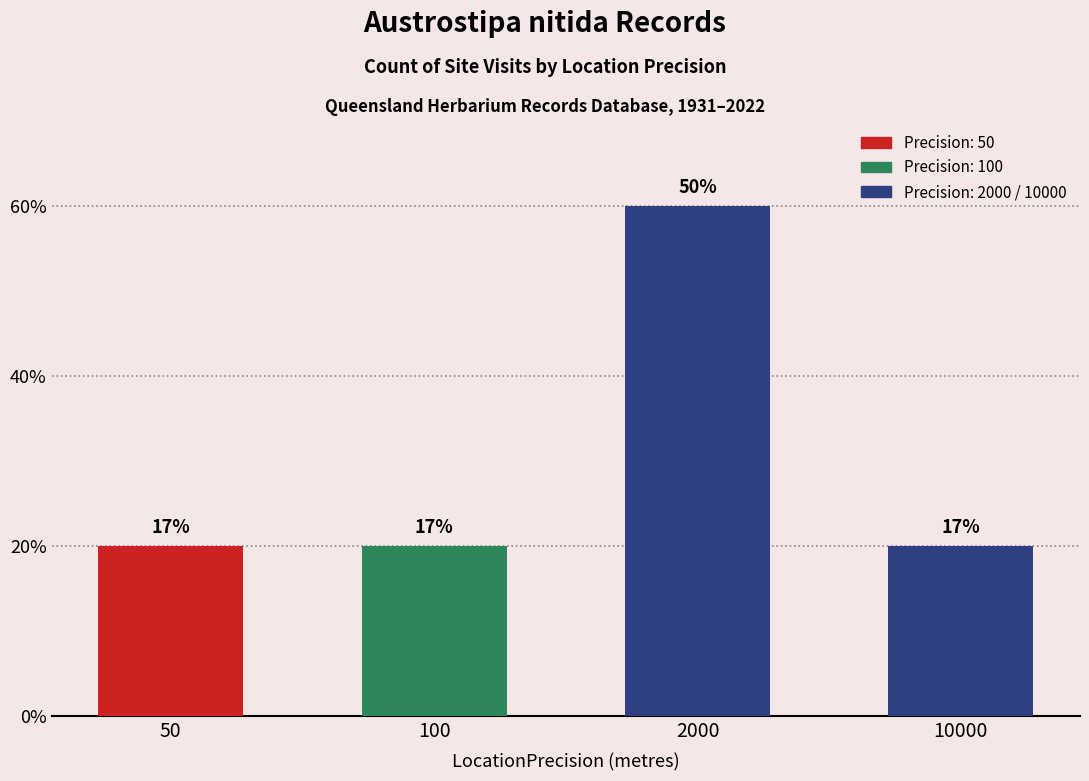

What is the value of the 4th bar from the left?

1